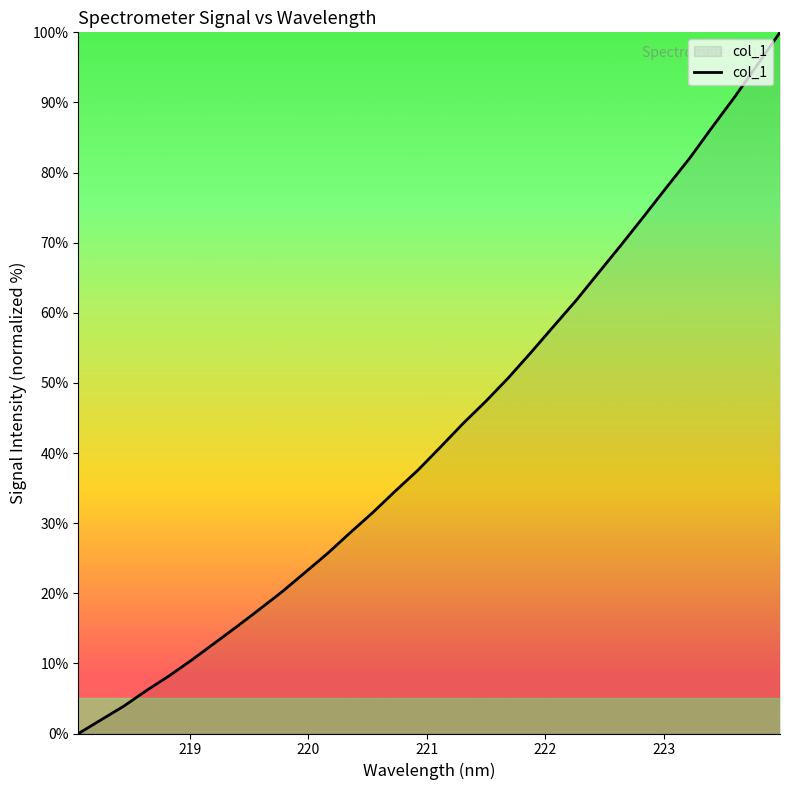

What is the maximum value shown in the chart?

100.0